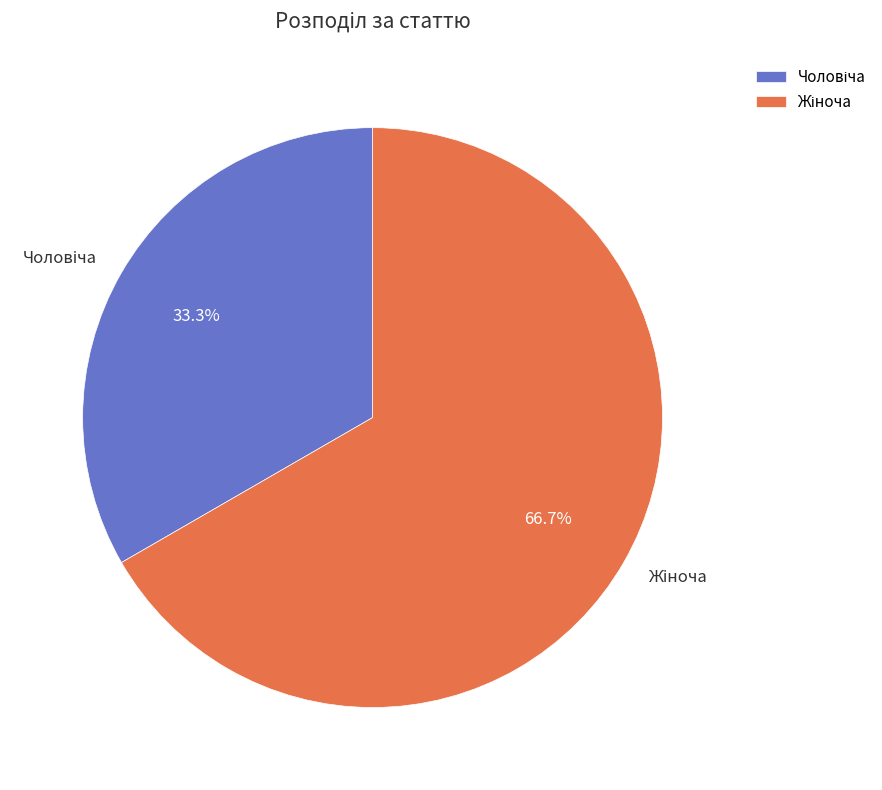

Is there a majority slice in this chart?

Yes